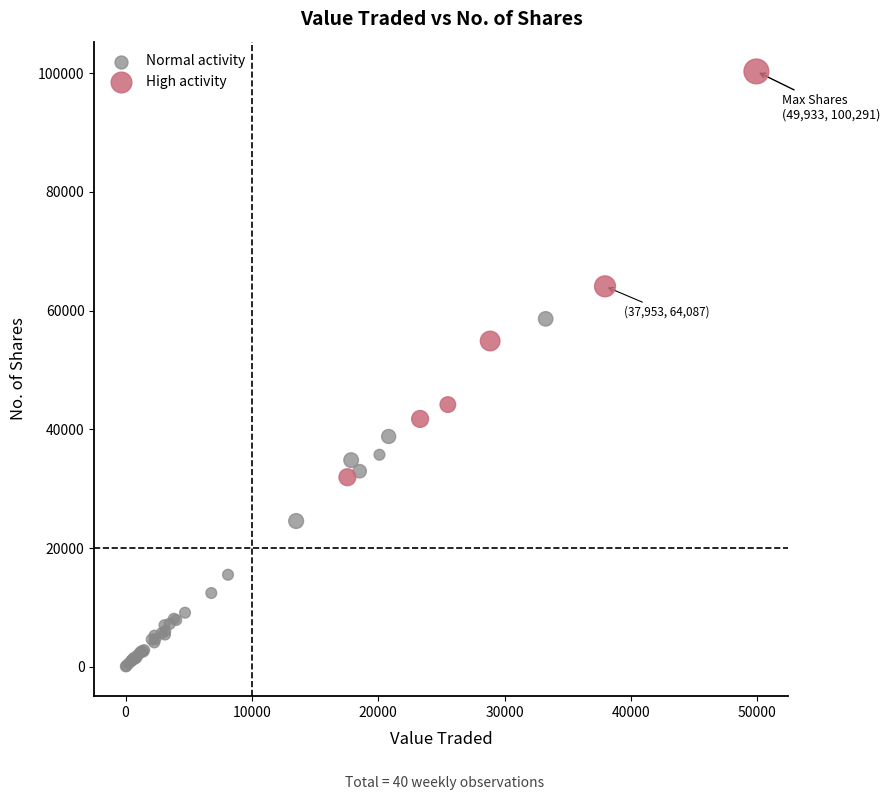

Which series reaches the maximum Y coordinate?

High activity